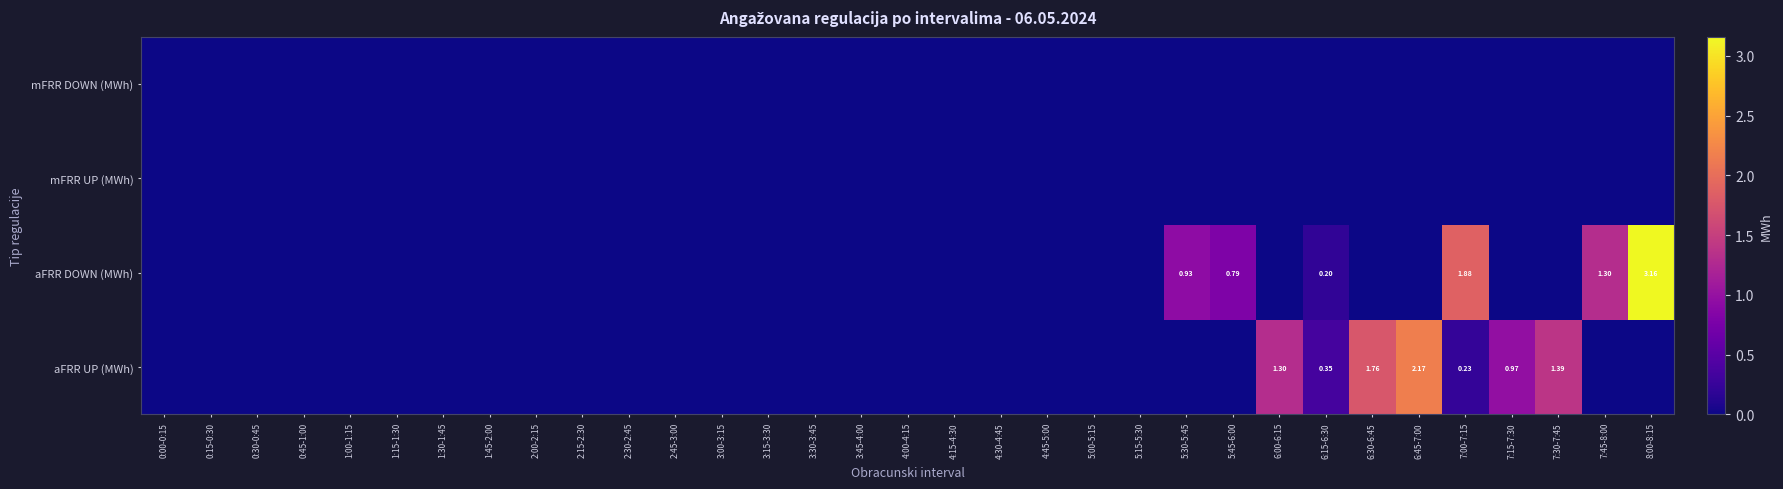

At how many categories does at least one series exceed 0?

11